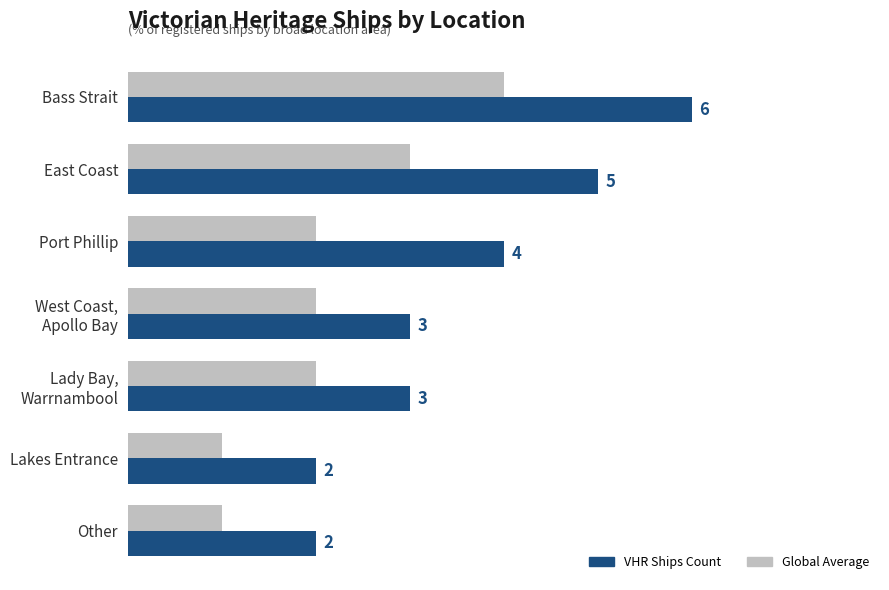

At which category is the sum across all series the highest?

Bass Strait